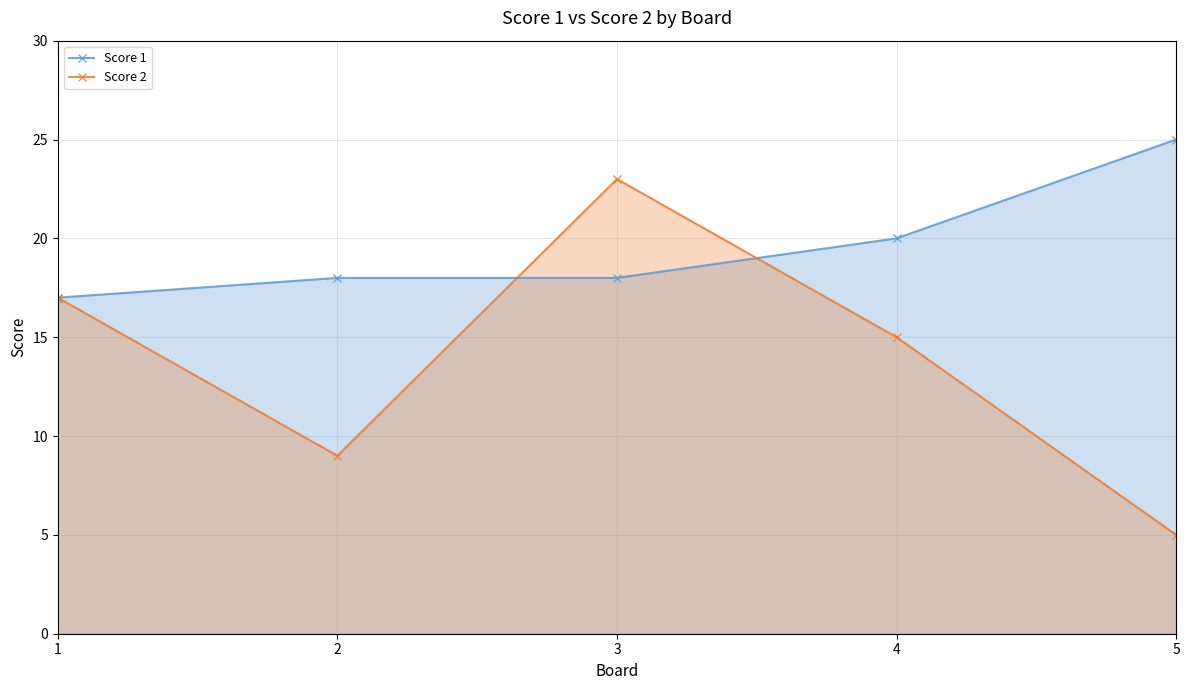

Reading left to right, list all the values displayed in this chart.

Score 1: 17	18	18	20	25
Score 2: 17	9	23	15	5